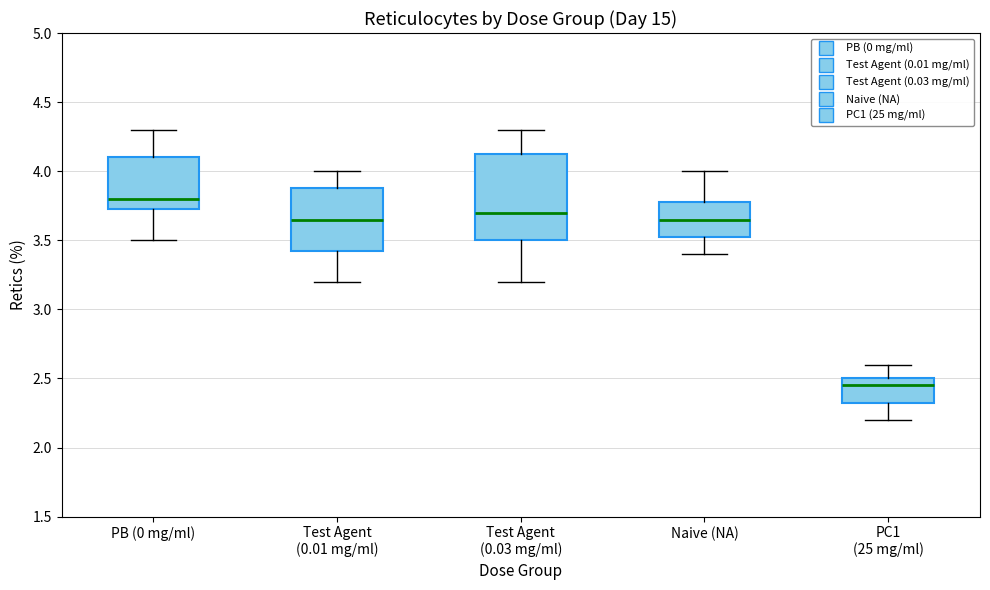

Reading left to right, read every box against the y-axis: the position of its median line, the range the box covers, and the ends of its whiskers. The values are not printed on the chart, so give them approximately, as read against the axis.

PB (0 mg/ml): median 3.80, box 3.75 to 4.10, whiskers 3.50 to 4.30
Test Agent (0.01 mg/ml): median 3.65, box 3.45 to 3.90, whiskers 3.20 to 4.00
Test Agent (0.03 mg/ml): median 3.70, box 3.50 to 4.15, whiskers 3.20 to 4.30
Naive (NA): median 3.65, box 3.55 to 3.80, whiskers 3.40 to 4.00
PC1 (25 mg/ml): median 2.45, box 2.35 to 2.50, whiskers 2.20 to 2.60